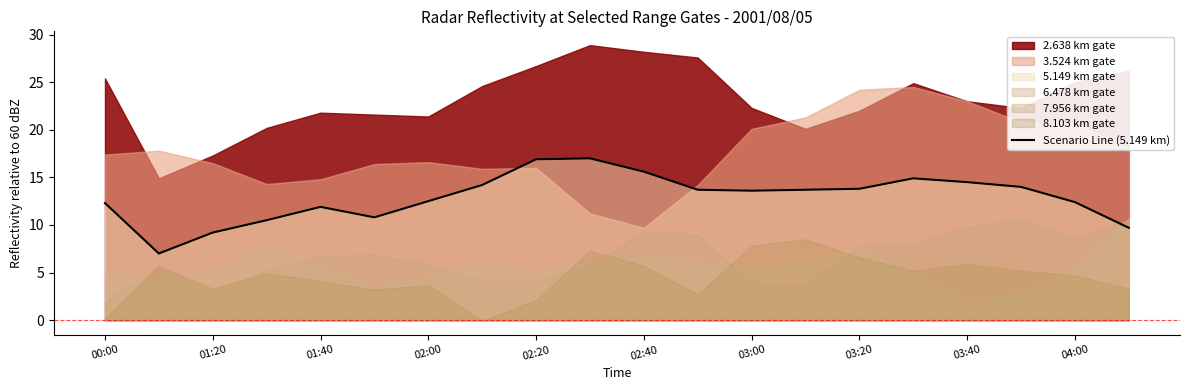

How many values are below 13?

9